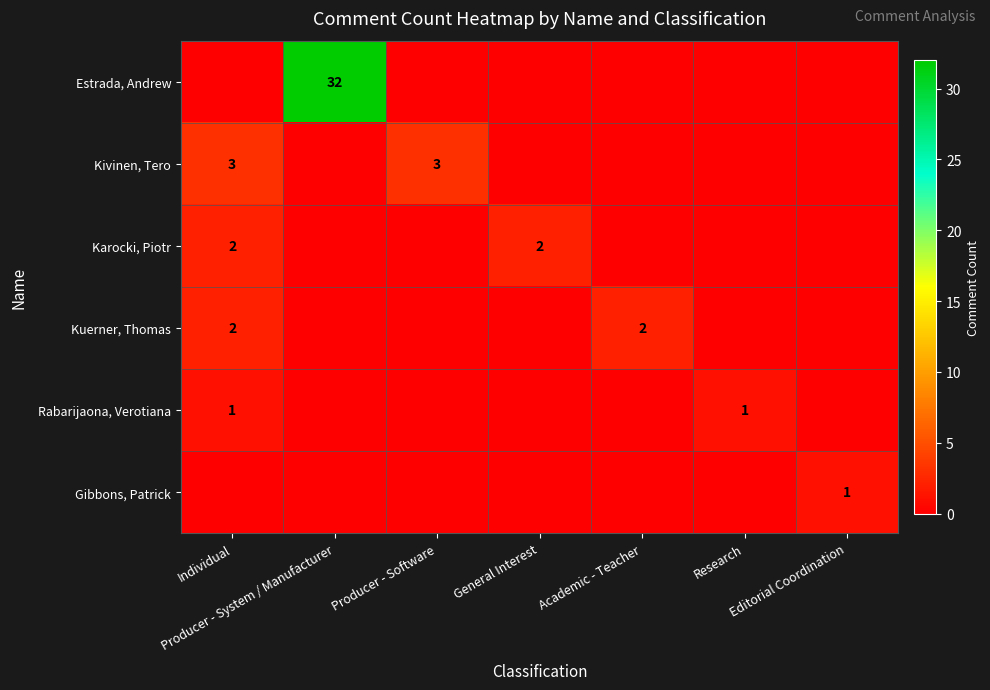

What is the difference between the maximum and minimum values in the Kivinen, Tero series?

3